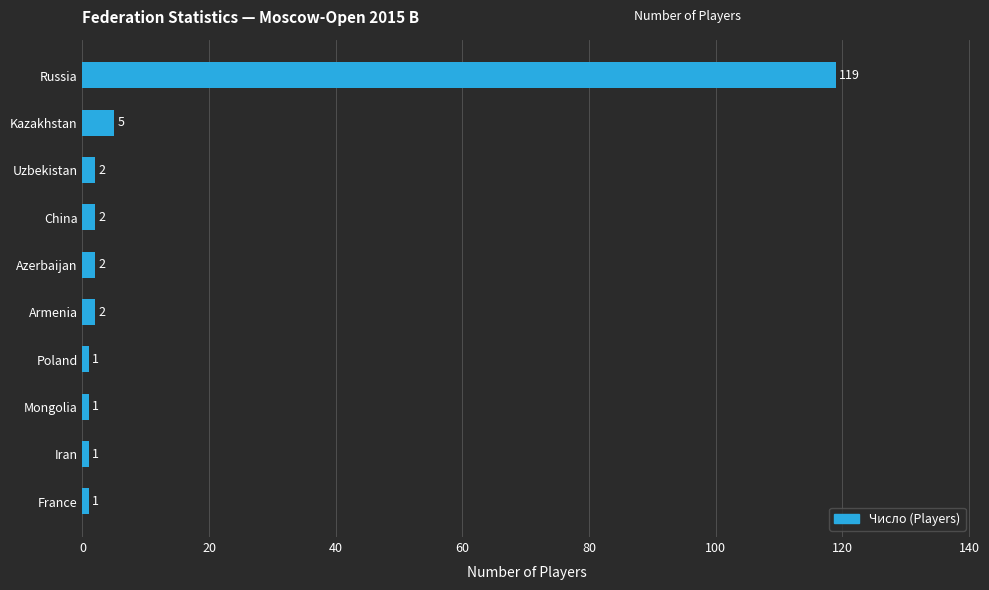

Is it true that the value at Russia is 155?

False